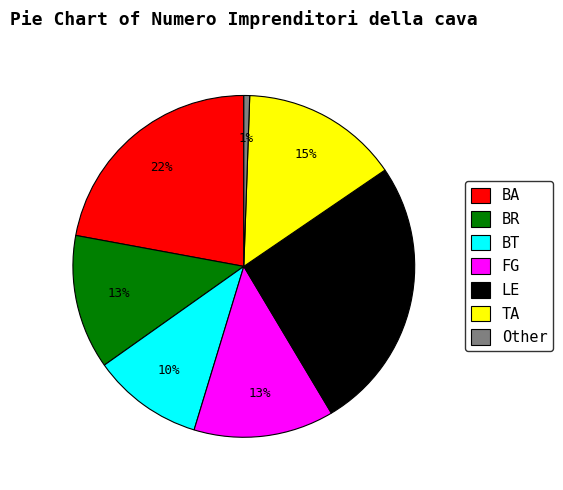

Combined, do TA and BT account for over 50%?

No